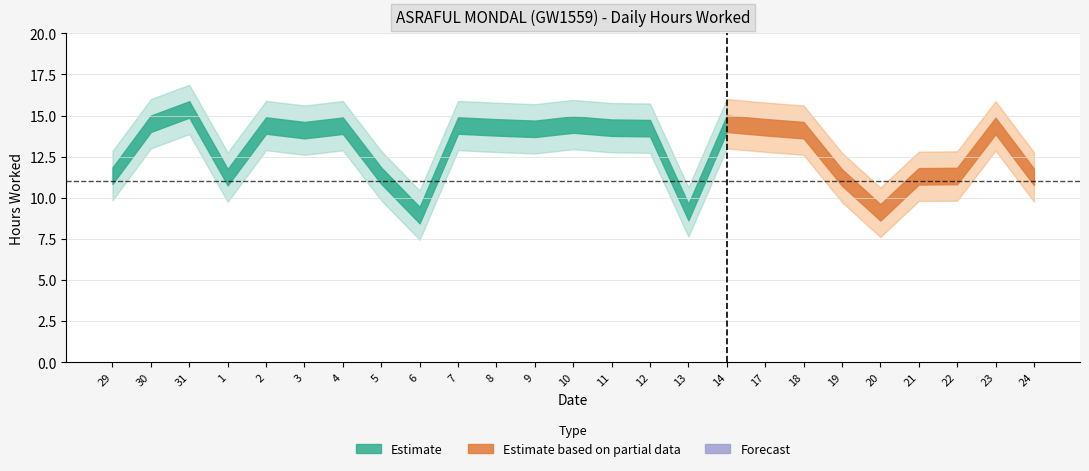

Which has a higher value, 5 or 2?

2